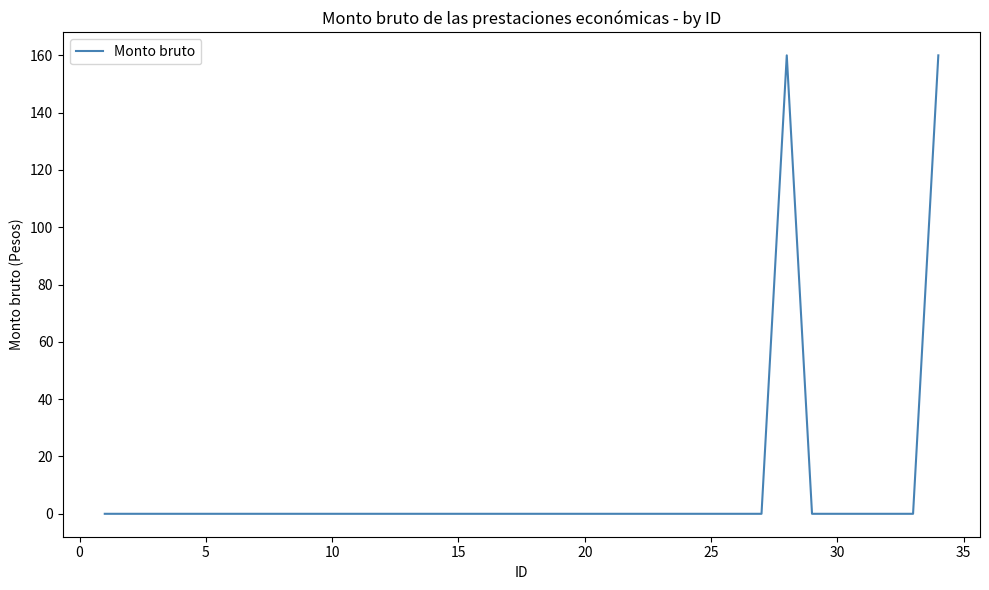

Reading right to left, transcribe all the data shown in this chart.

160	0	0	0	0	0	160	0	0	0	0	0	0	0	0	0	0	0	0	0	0	0	0	0	0	0	0	0	0	0	0	0	0	0